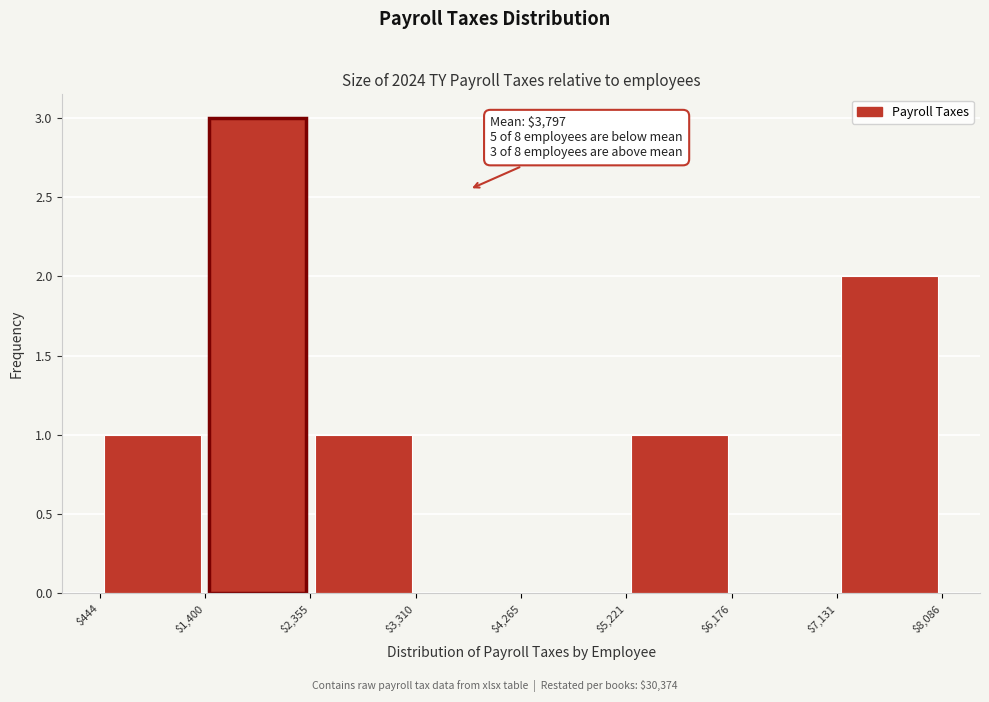

Over which range of the x-axis is the bar tallest?

$1,400 to $2,355